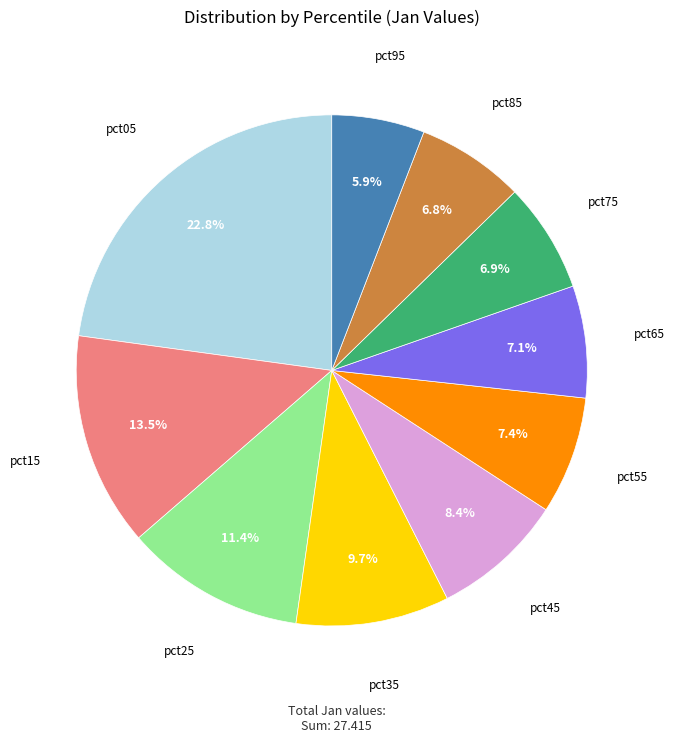

Does pct95 account for over 50% of the chart?

No